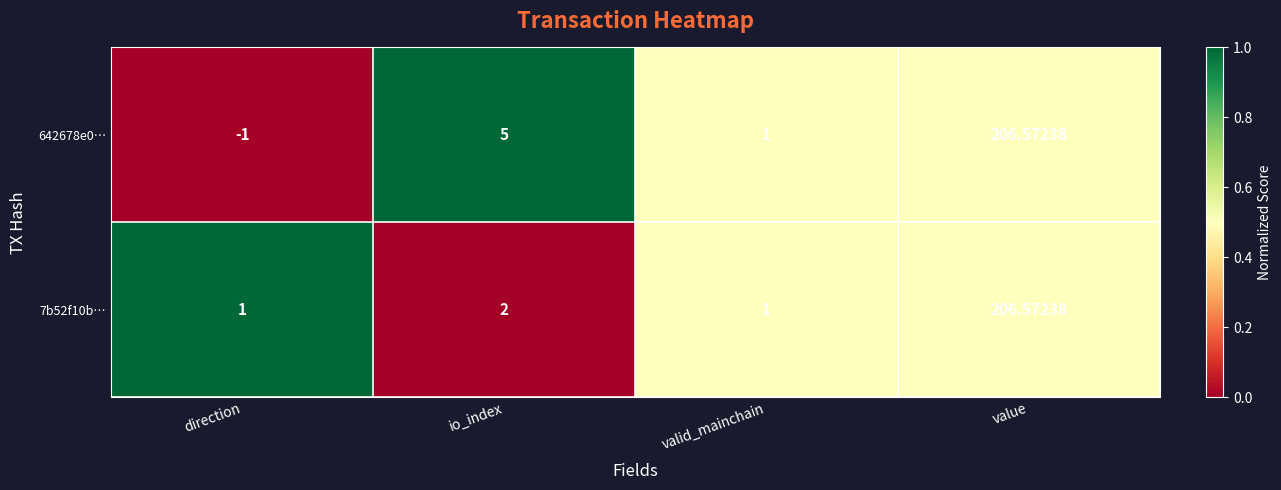

At which label is 642678e0… closest to 102?

io_index